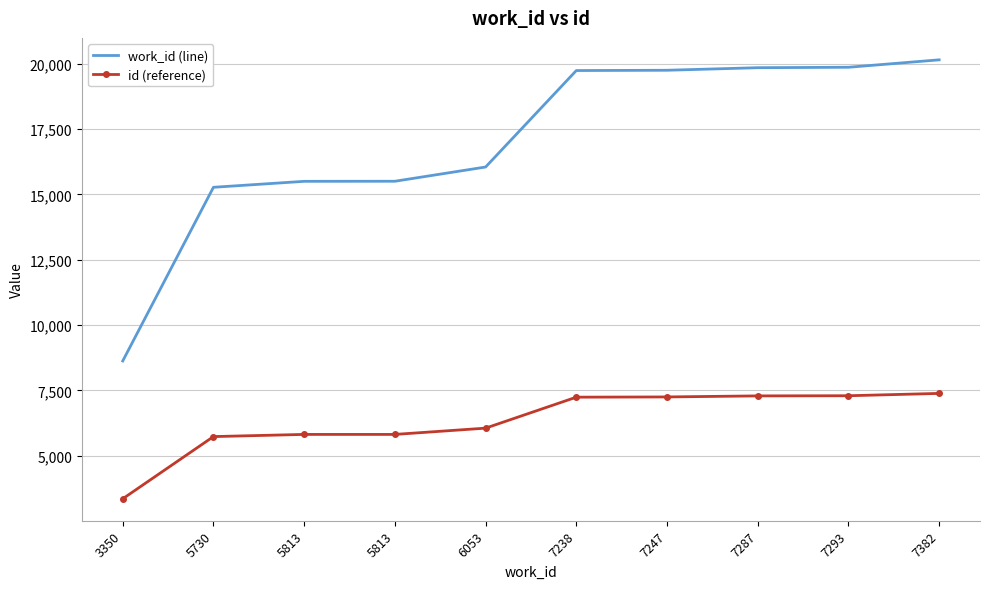

Where does the work_id (line) series first go above 19736?

7247